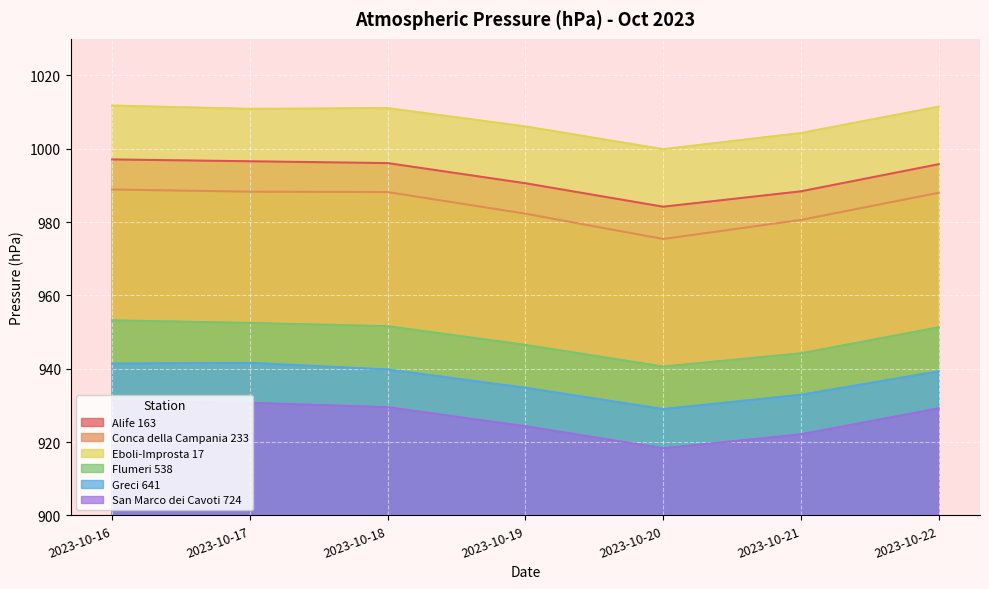

What is the value of the Flumeri 538 point at the 4th from the left?

946.5